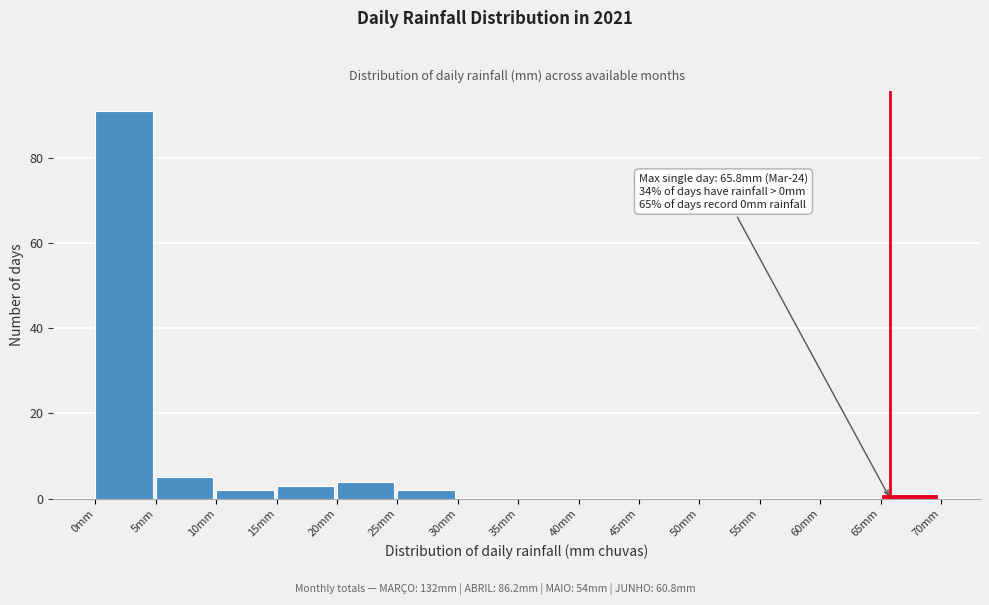

Which range on the x-axis has the tallest bar?

0 to 5